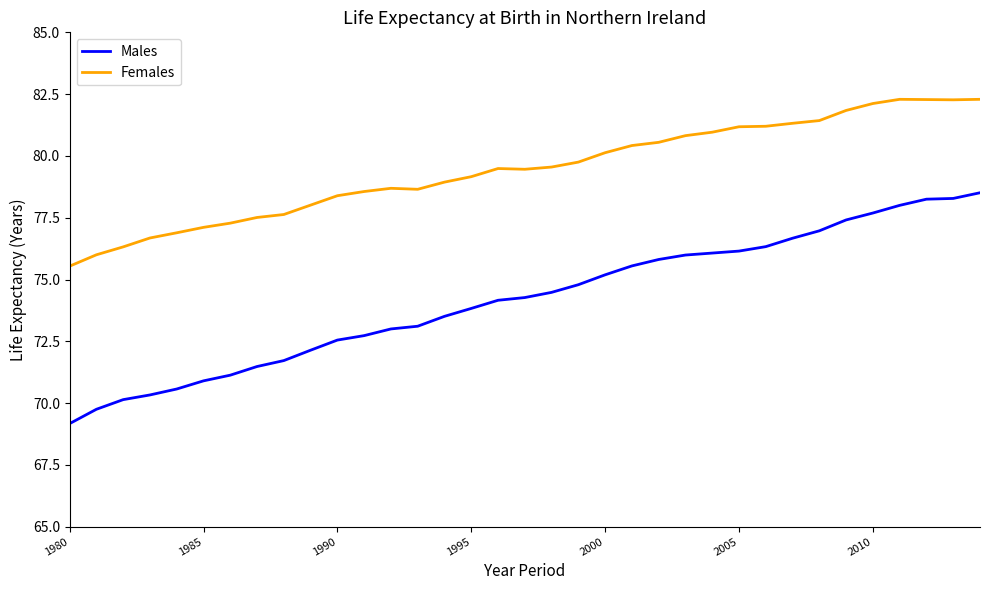

What are all the series names shown in the legend?

Males, Females